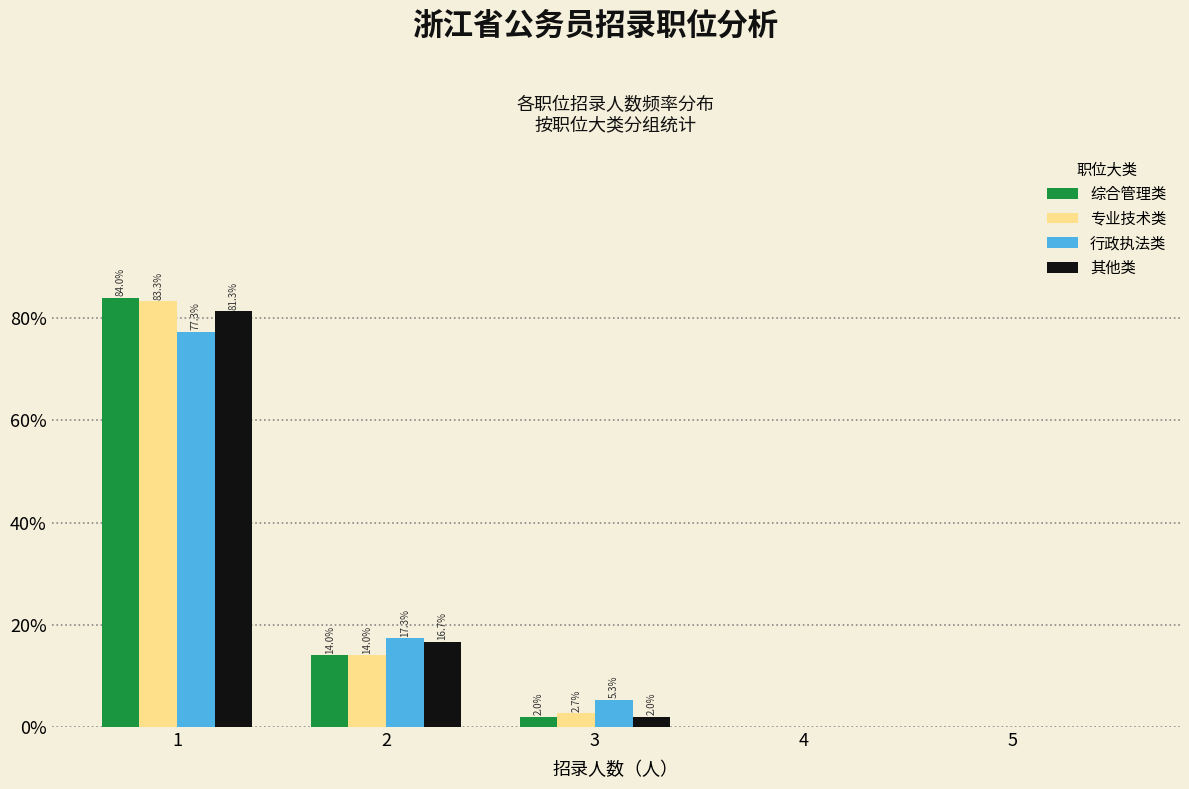

In the 其他类 series, which range on the x-axis has the tallest bar?

0.5 to 1.5